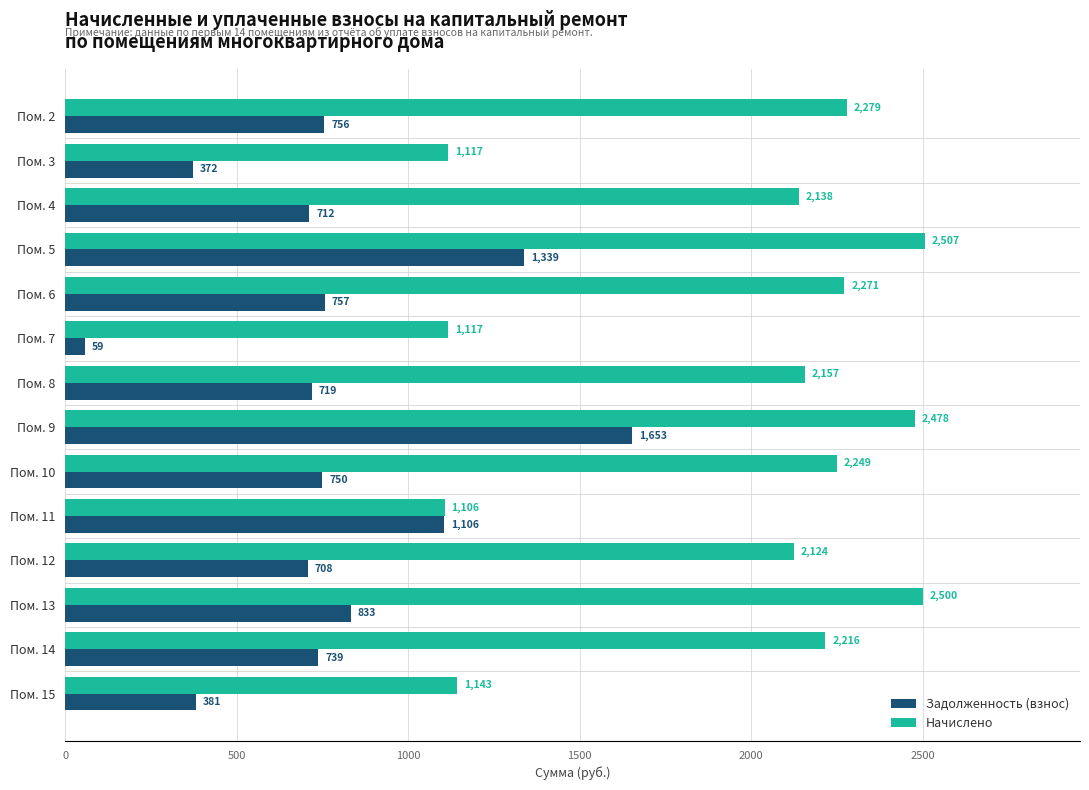

What is the smallest value displayed?

58.8